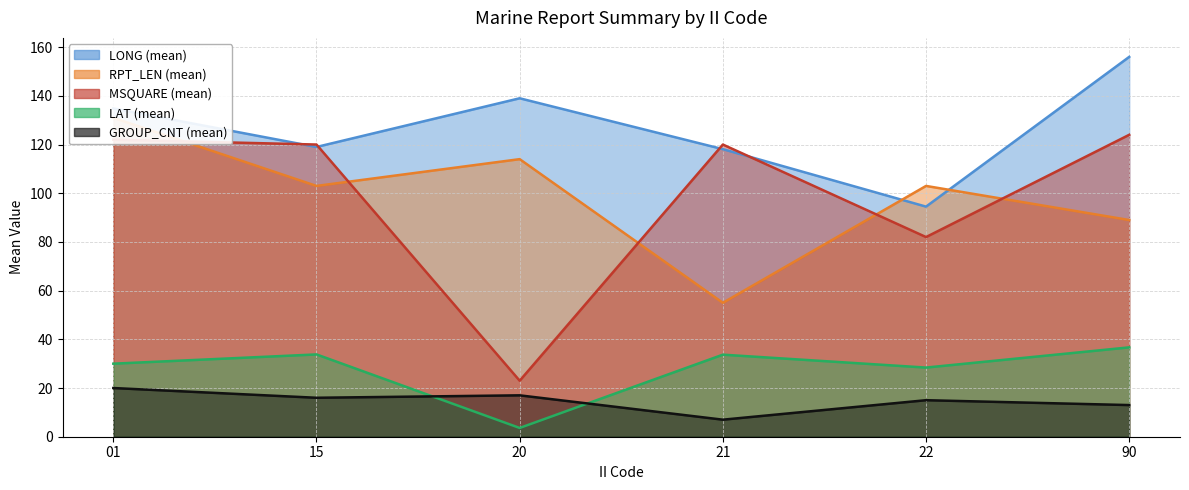

At which label does MSQUARE (mean) first exceed 120?

01